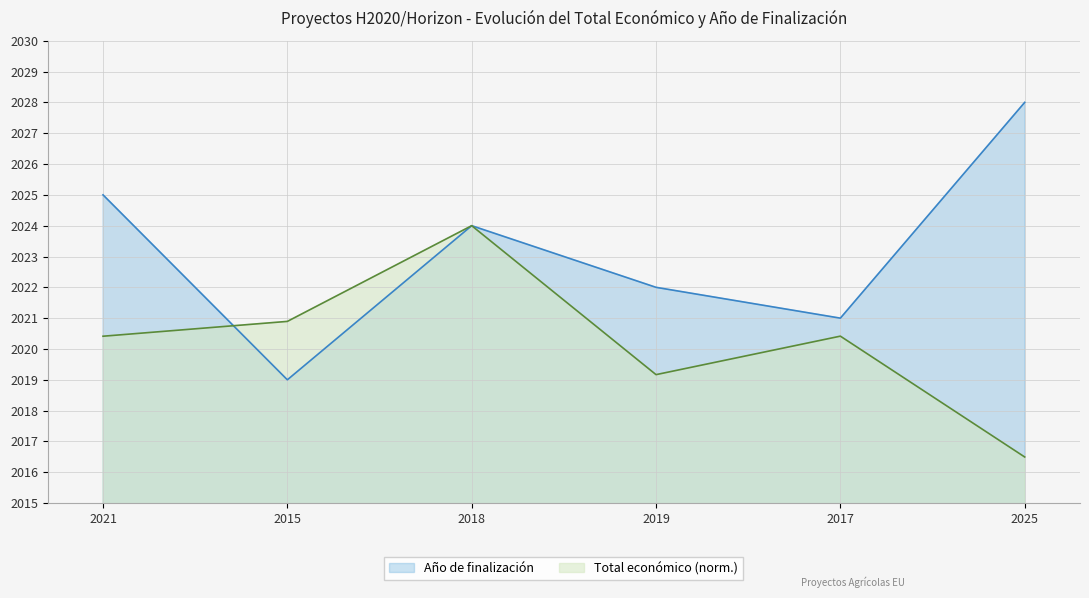

How many data points in Año de finalización are above 2024?

2